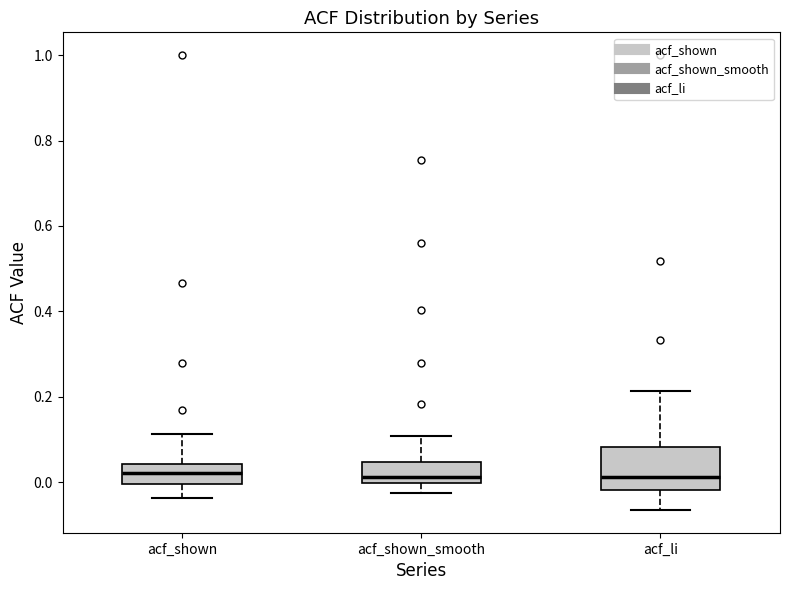

Where is the lower edge of the box for acf_li on the y-axis? The values are not printed on the chart, so give them approximately, as read against the axis.

-0.02